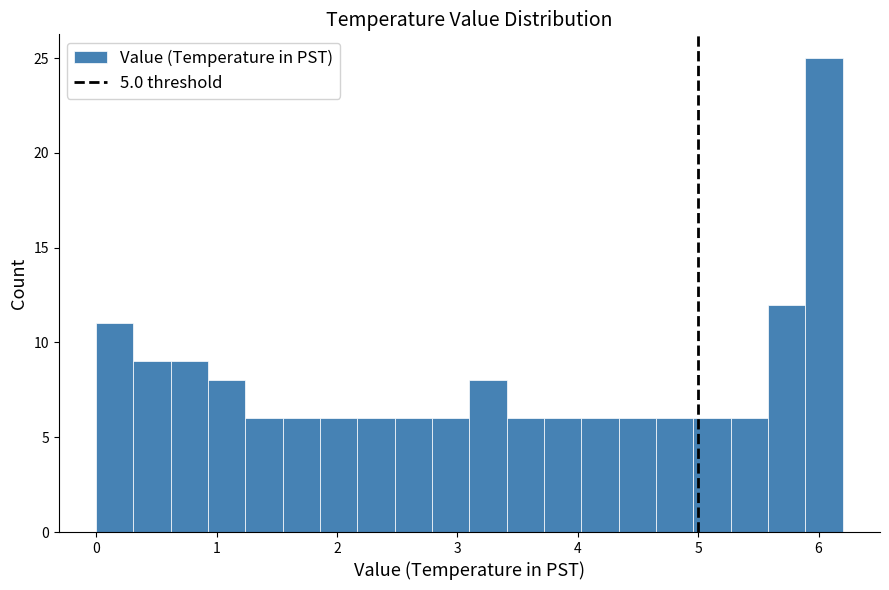

Around what value on the x-axis is the tallest bar? Give the approximate position of its centre, as read against the axis.

6.0